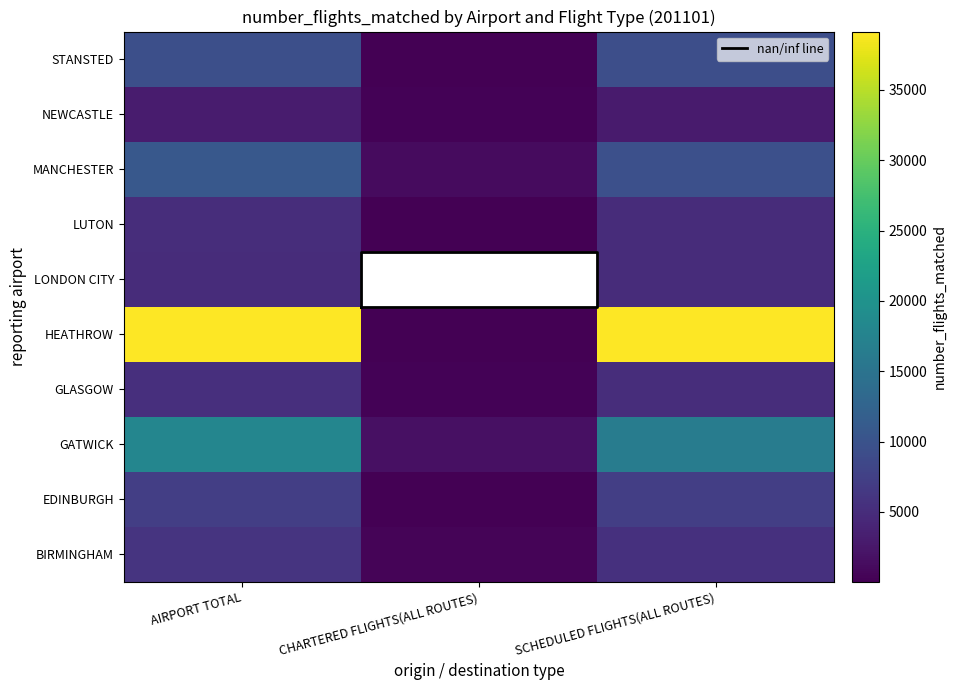

What is the difference between the maximum and minimum values in the NEWCASTLE series?

2812